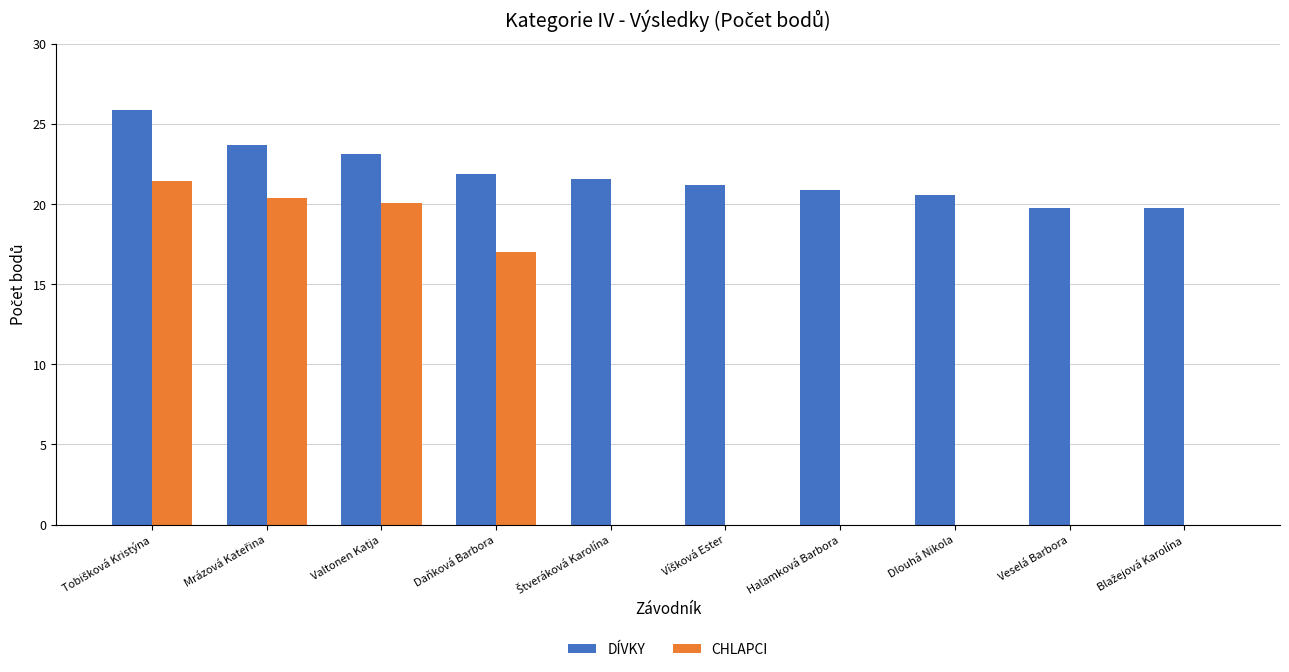

Which series has the largest total across all categories?

DÍVKY